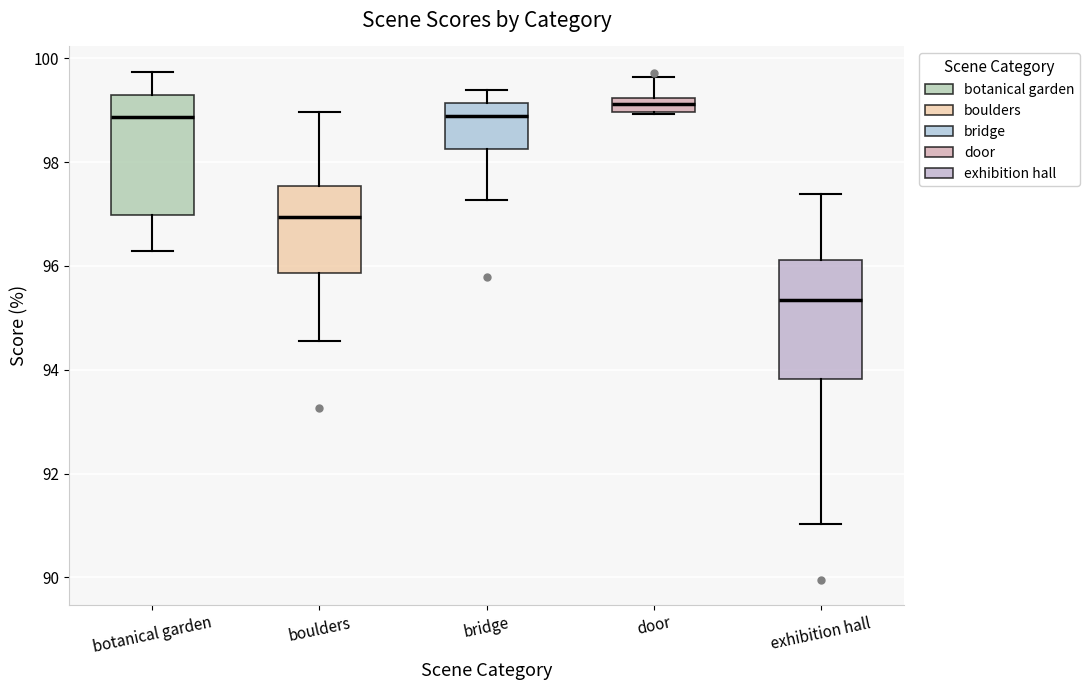

Which box has the highest median line?

door